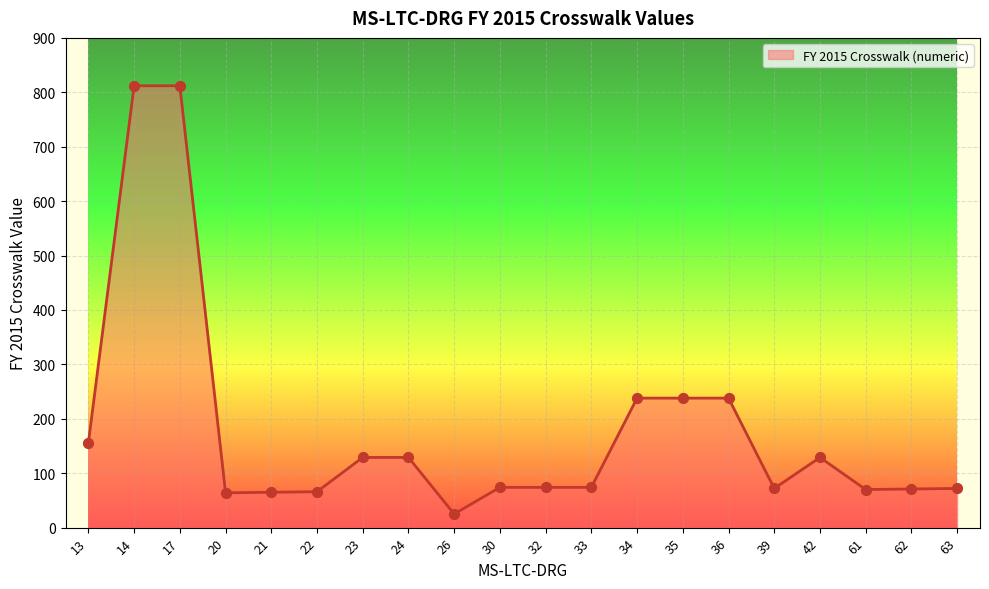

Which has a higher value, 39 or 14?

14